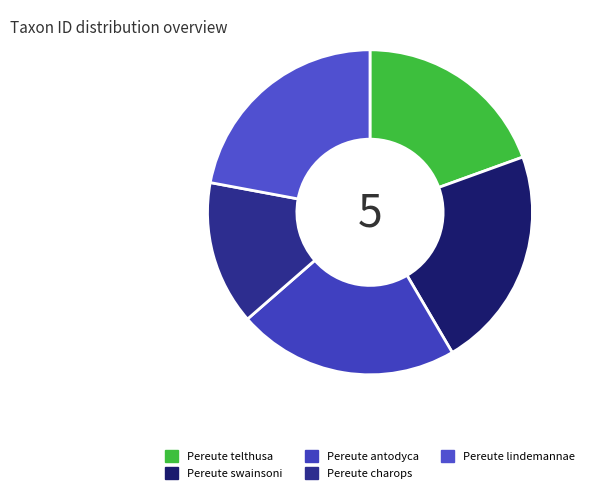

The Pereute antodyca slice represents 22% of the pie. True or false?

True